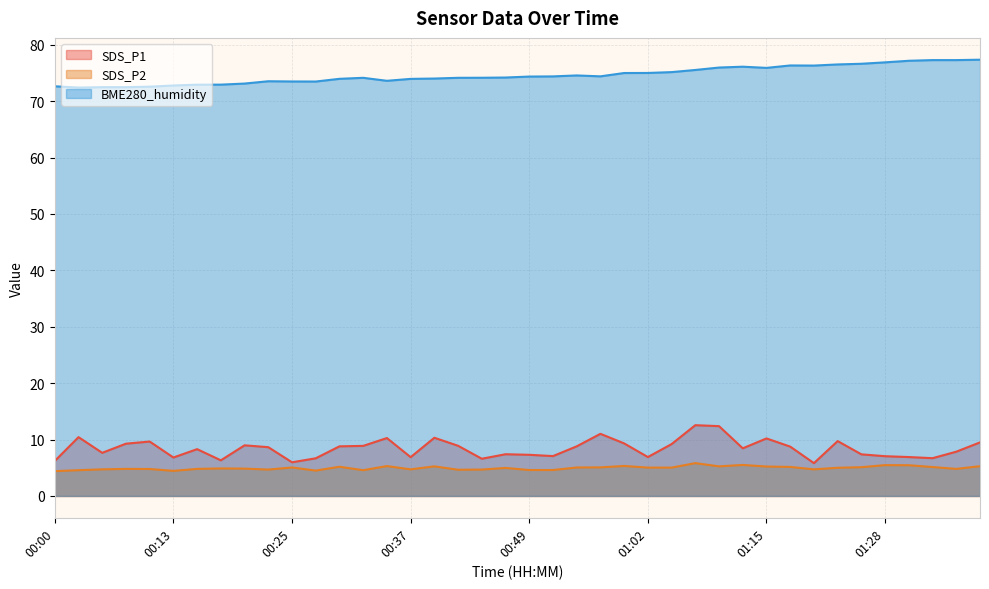

Which series changed the most between 00:54 and 01:28?

BME280_humidity